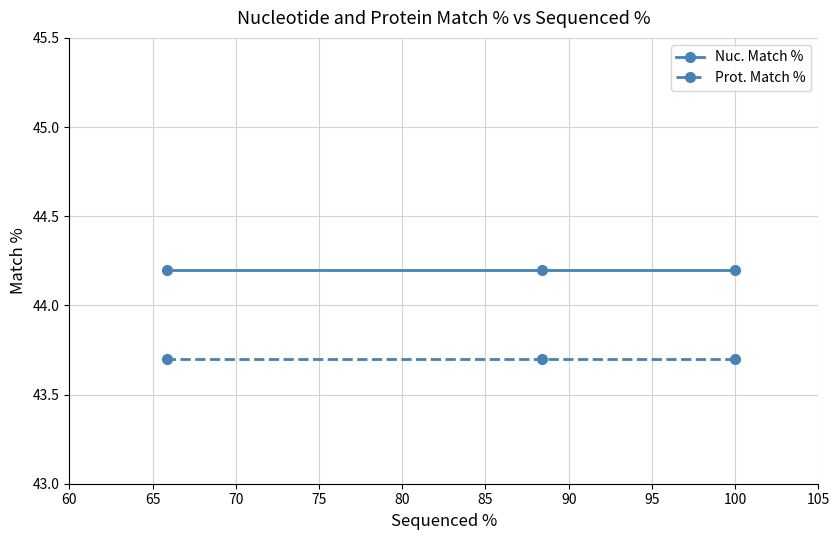

Rank the series by their maximum value, from highest to lowest.

Nuc. Match %, Prot. Match %